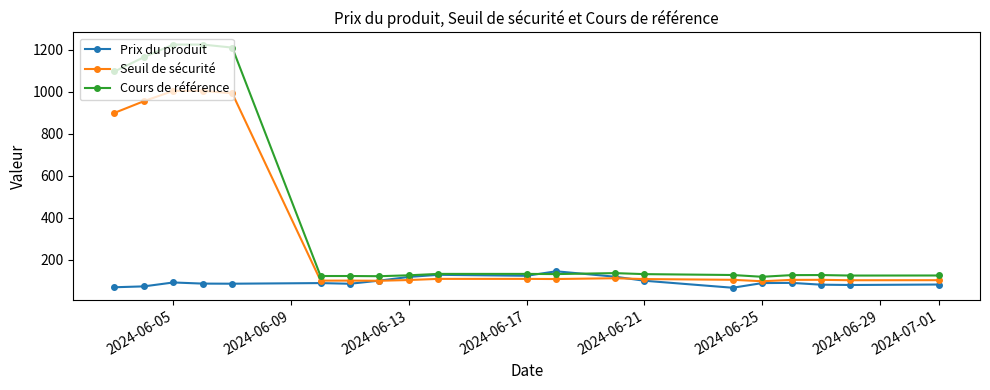

Which series has the widest spread of values?

Cours de référence